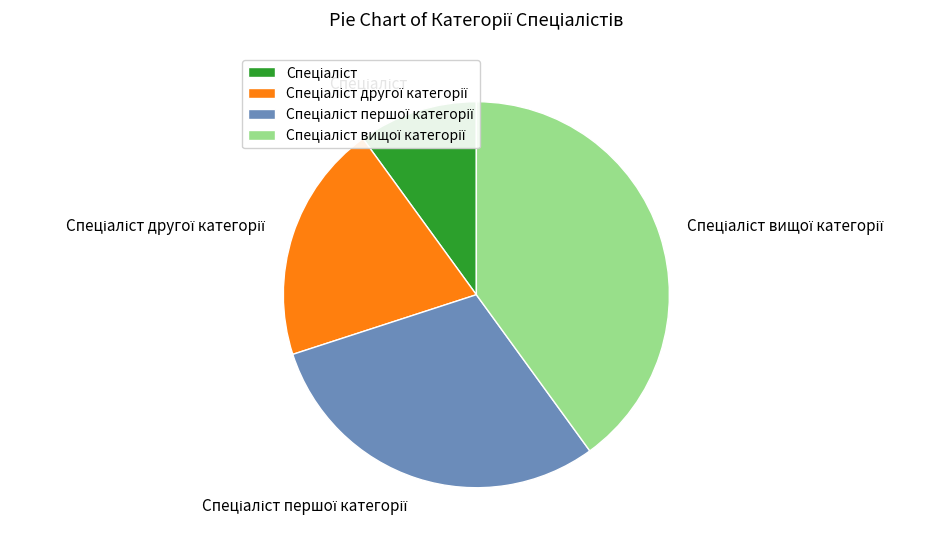

Does any single category account for the majority?

No